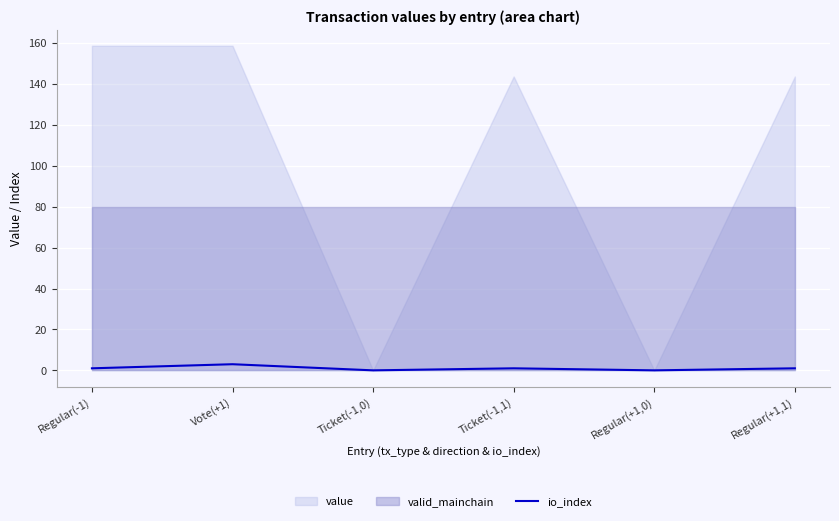

What is the label of the 1st point from the left?

Regular(-1)